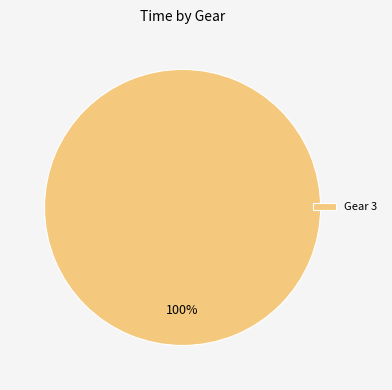

True or false: Gear 3 accounts for 90% of the total.

False